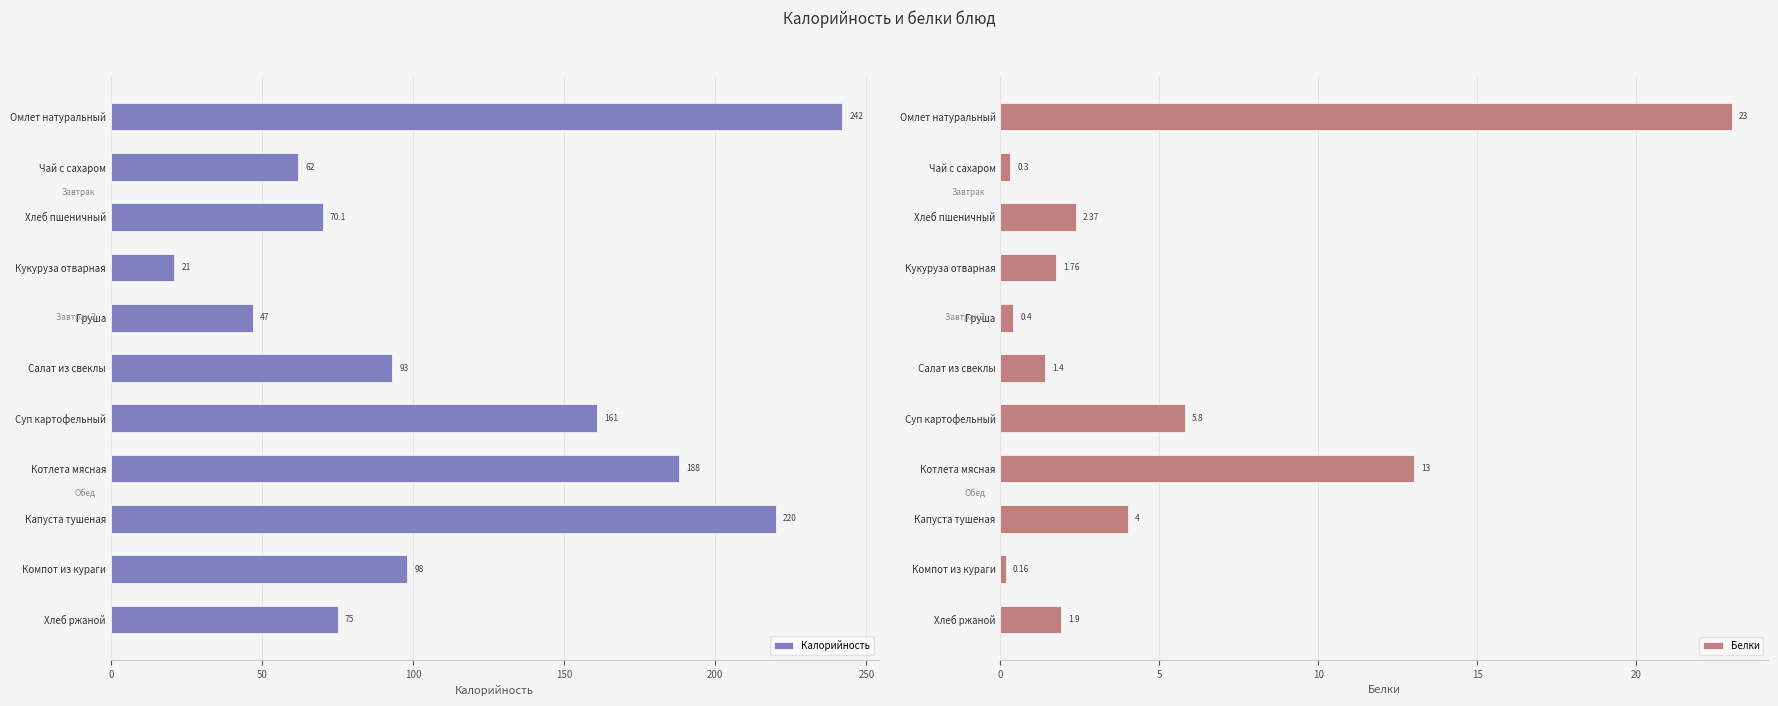

What is the smallest value displayed?

0.2